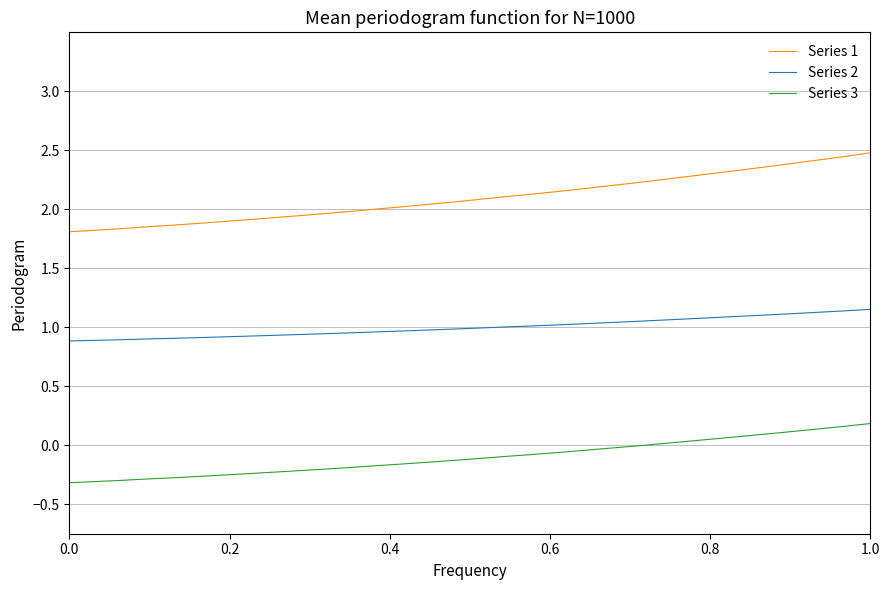

True or false: Series 2 and Series 3 intersect in this chart.

False